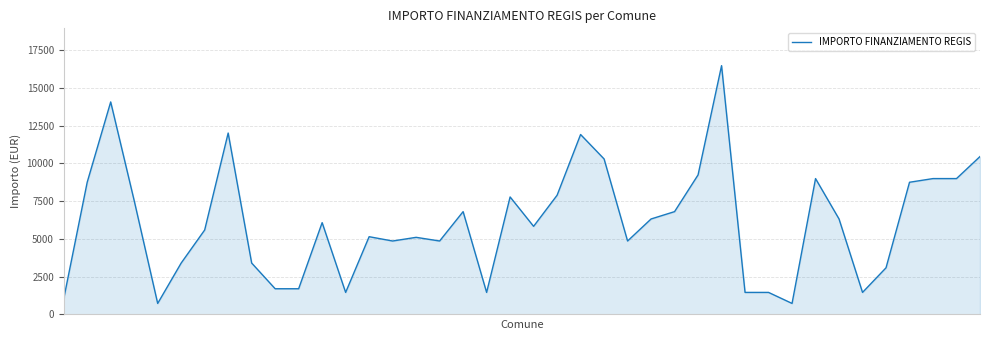

What is the difference between the maximum and minimum values?

15735